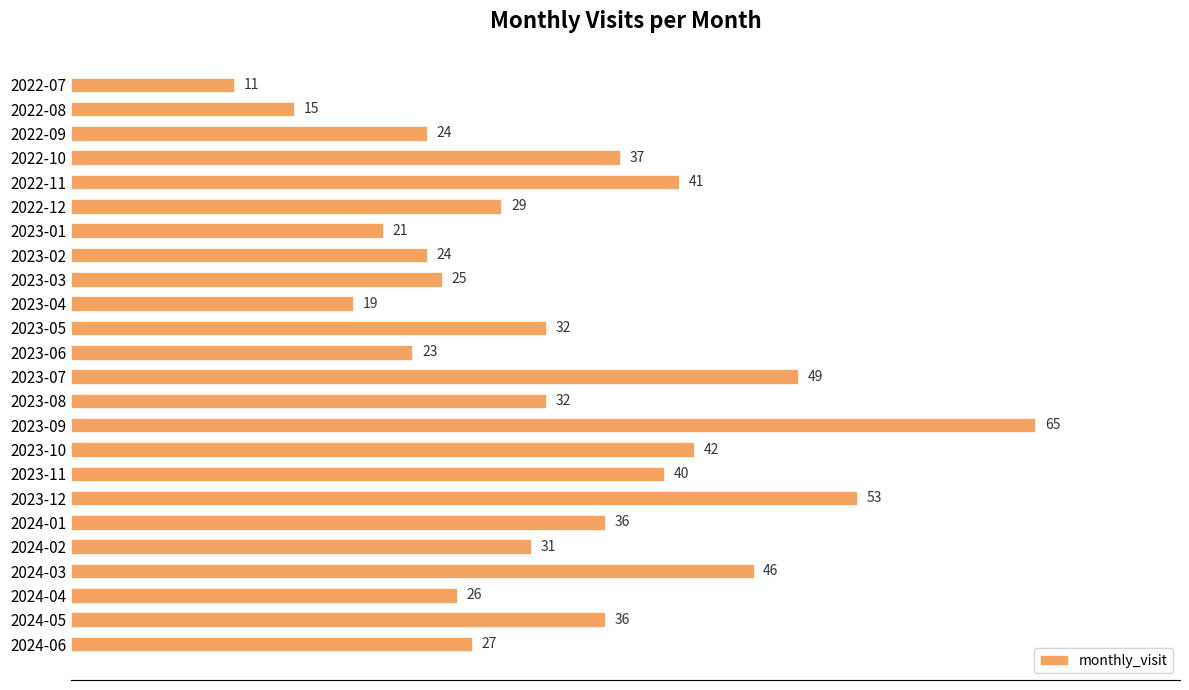

What value does the data have at 2022-11?

41